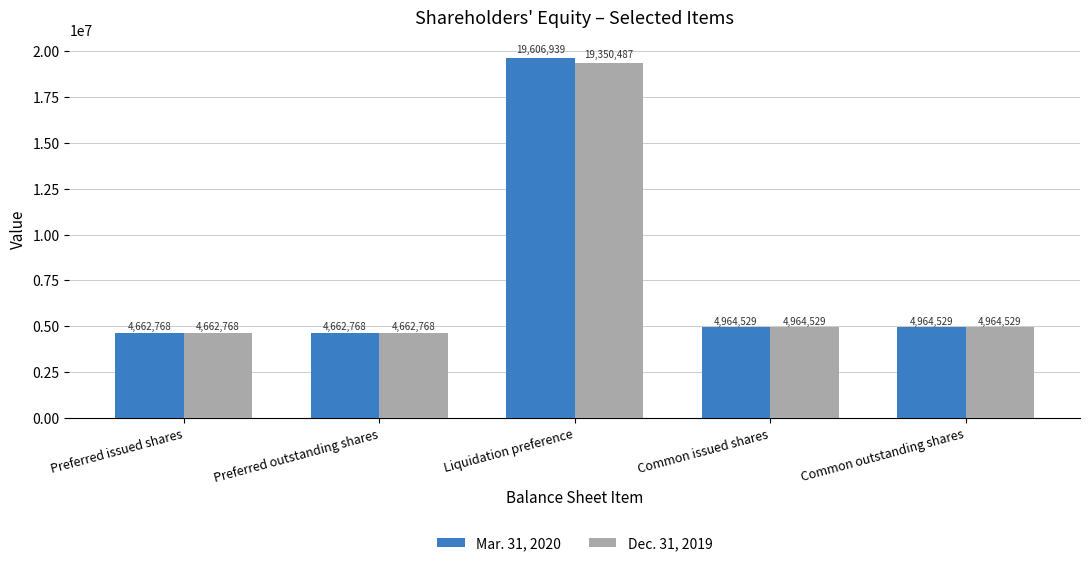

Are the bars horizontal?

No